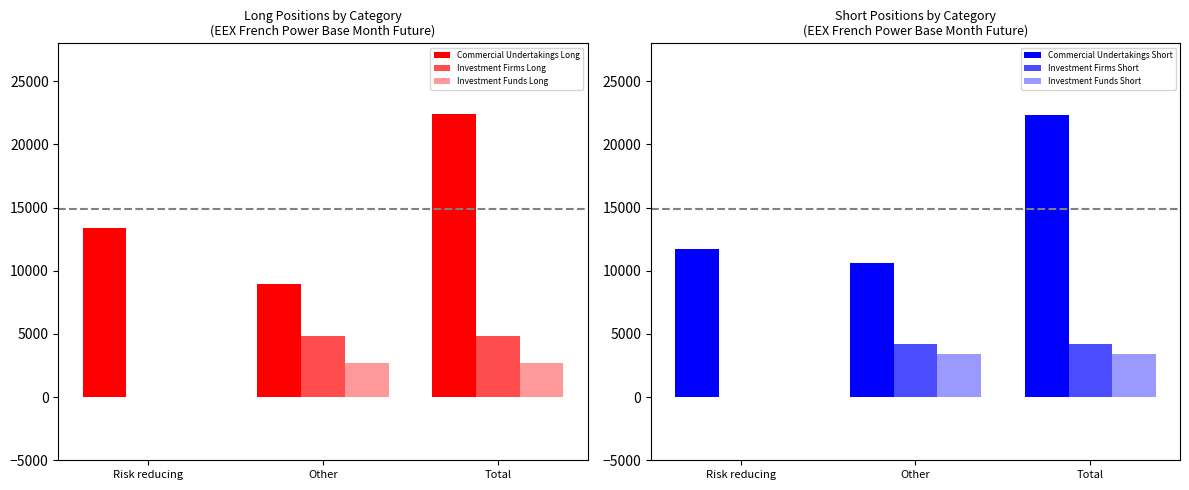

What is the total value across all series at Other?

34686.4